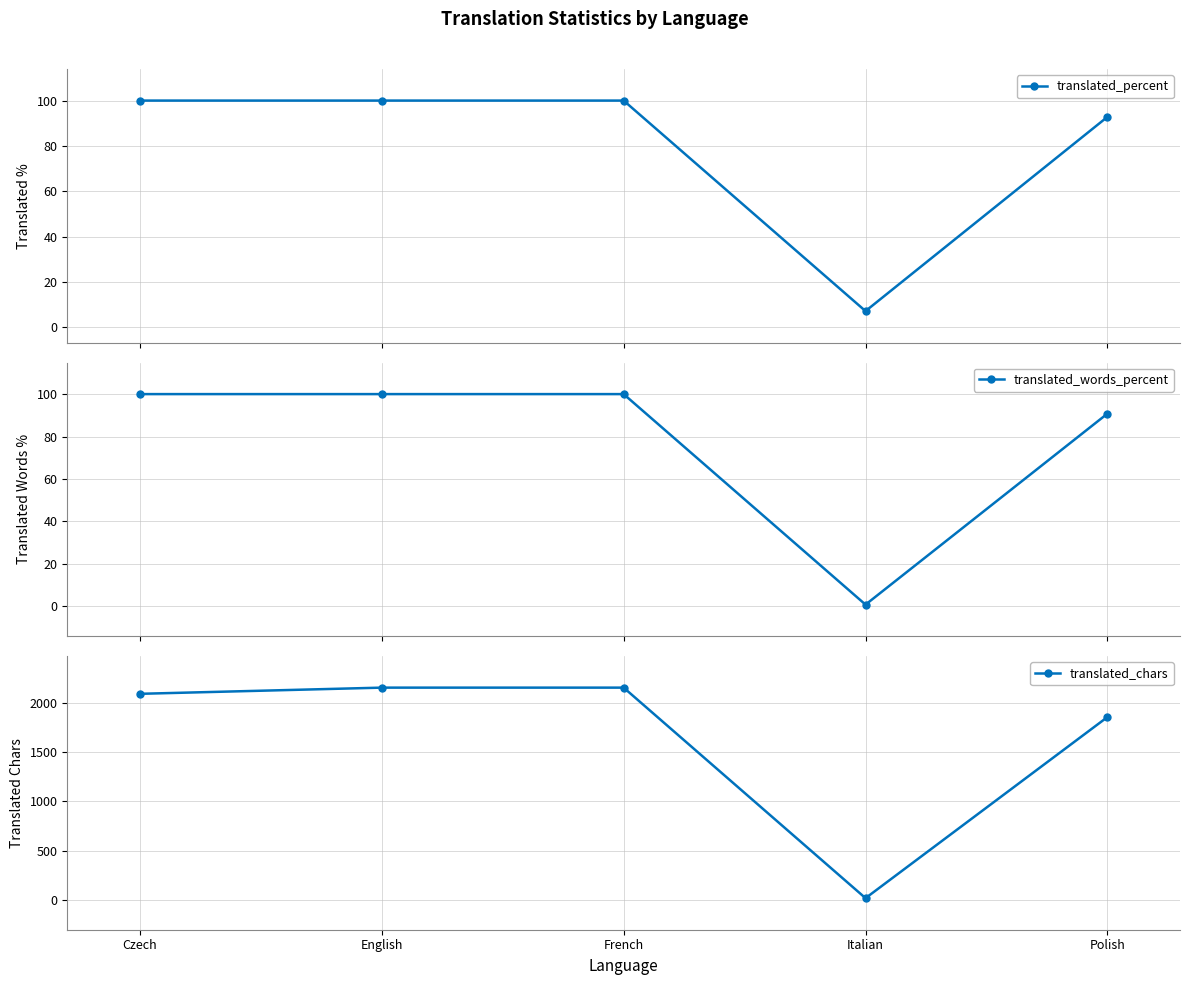

Does the chart display data point markers on the line(s)?

Yes